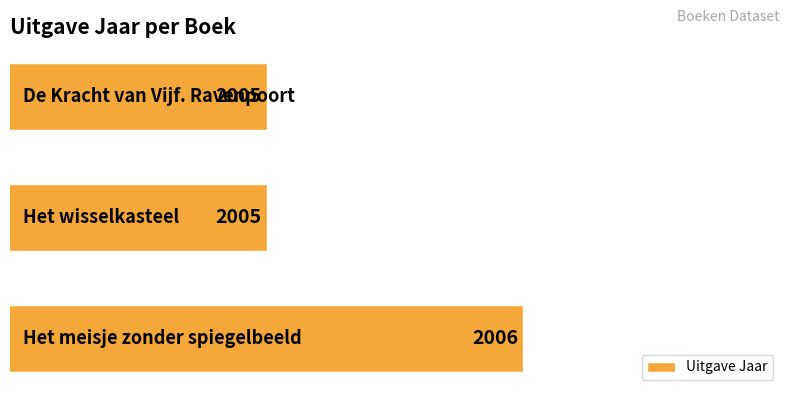

Count the values in the range 2005 to 2006.

3